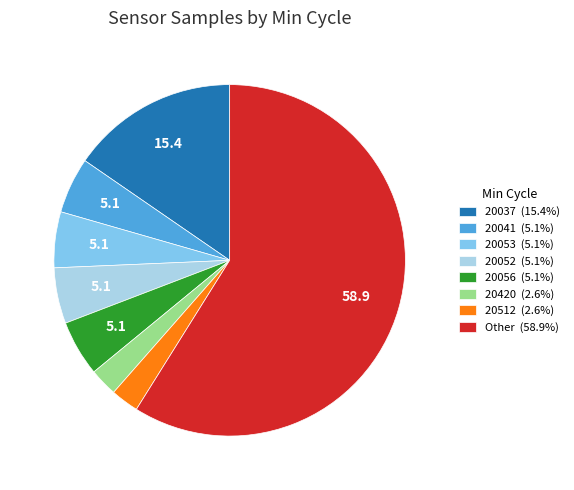

Is there a majority slice in this chart?

Yes